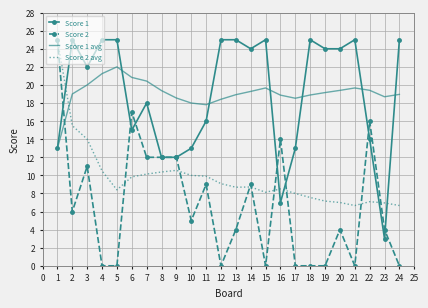

What is the difference between the maximum and second lowest values in the Score 1 series?

18.0